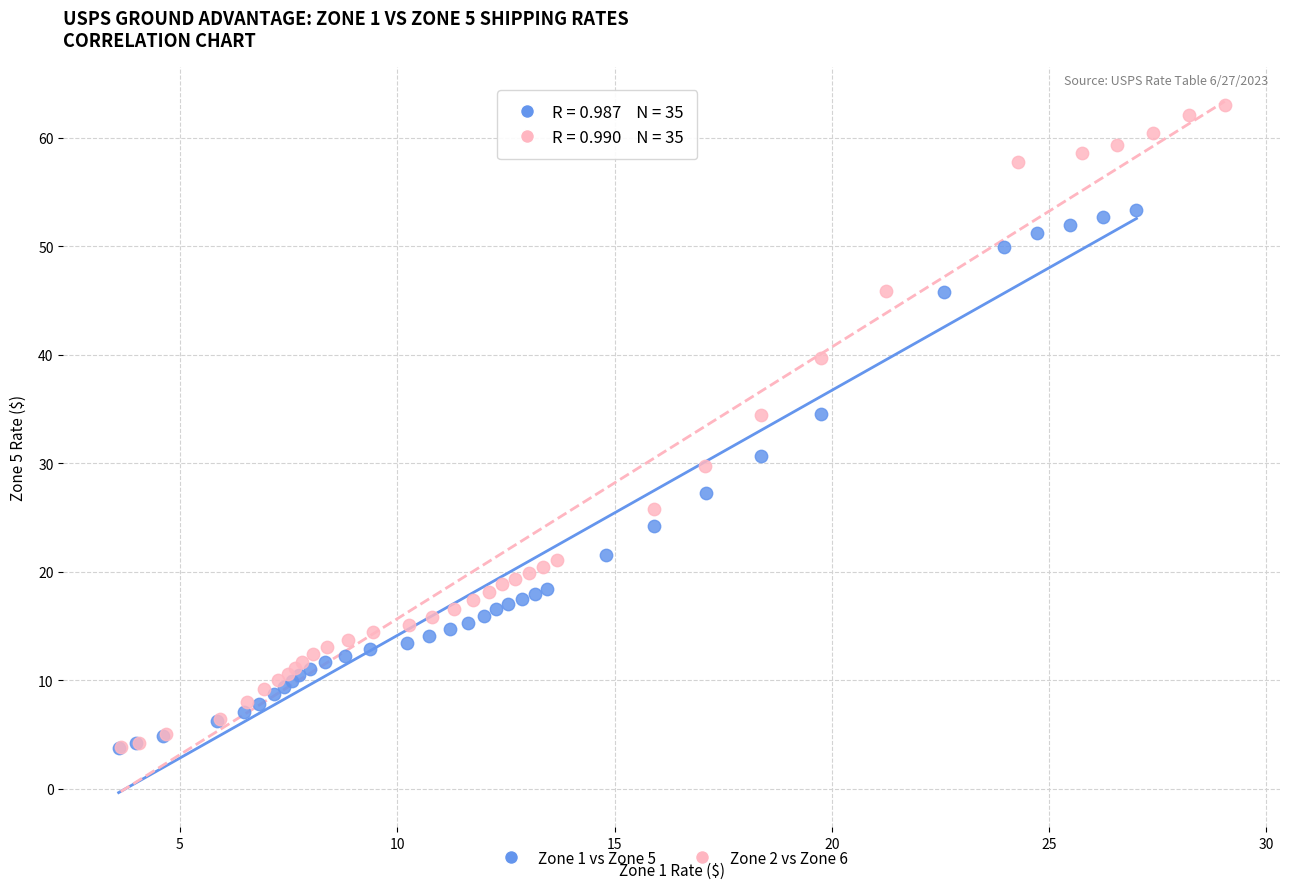

Which series has the widest spread of Y values?

Zone 2 vs Zone 6